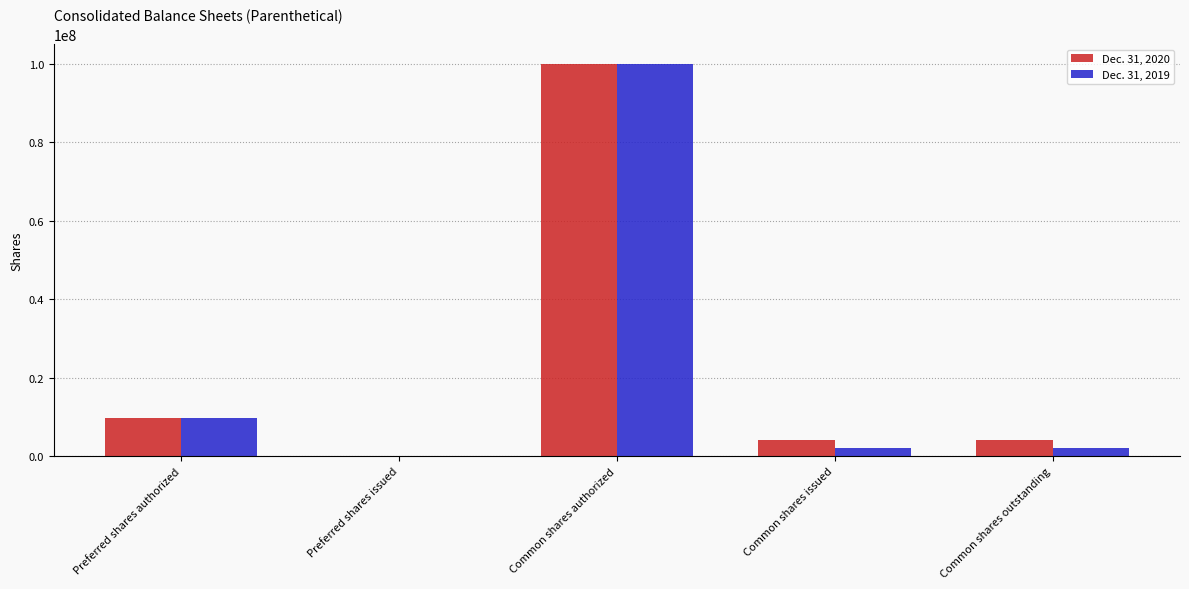

At which category is the sum across all series the highest?

Common shares authorized